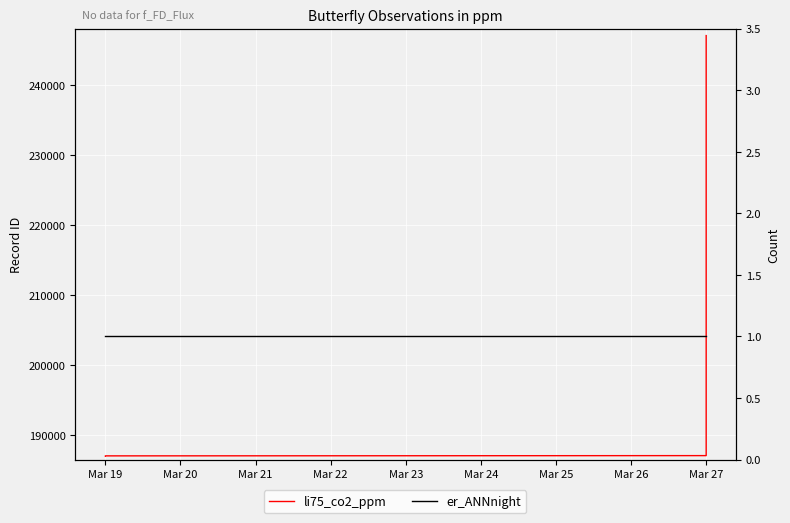

True or false: er_ANNnight and li75_co2_ppm cross at least once.

False